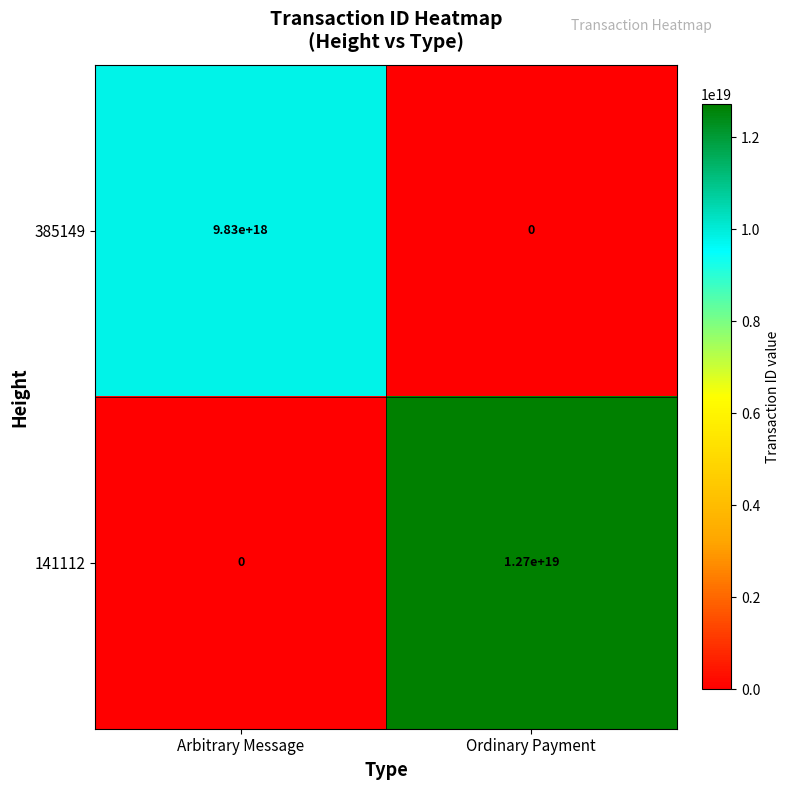

At which label is 385149 closest to 4915000000000000000?

Arbitrary Message